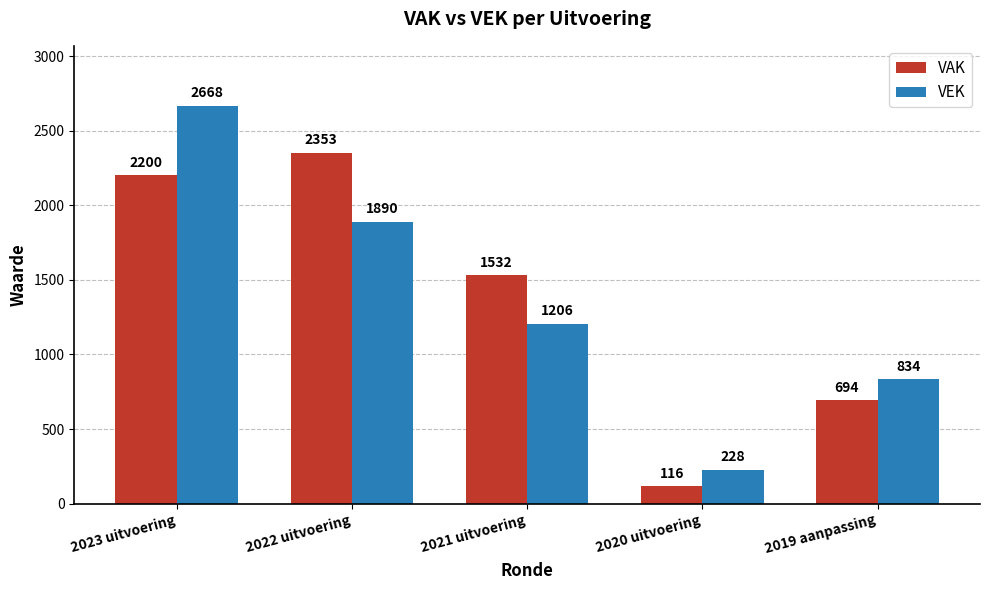

What is the spread (max minus min) of values at 2022 uitvoering?

463